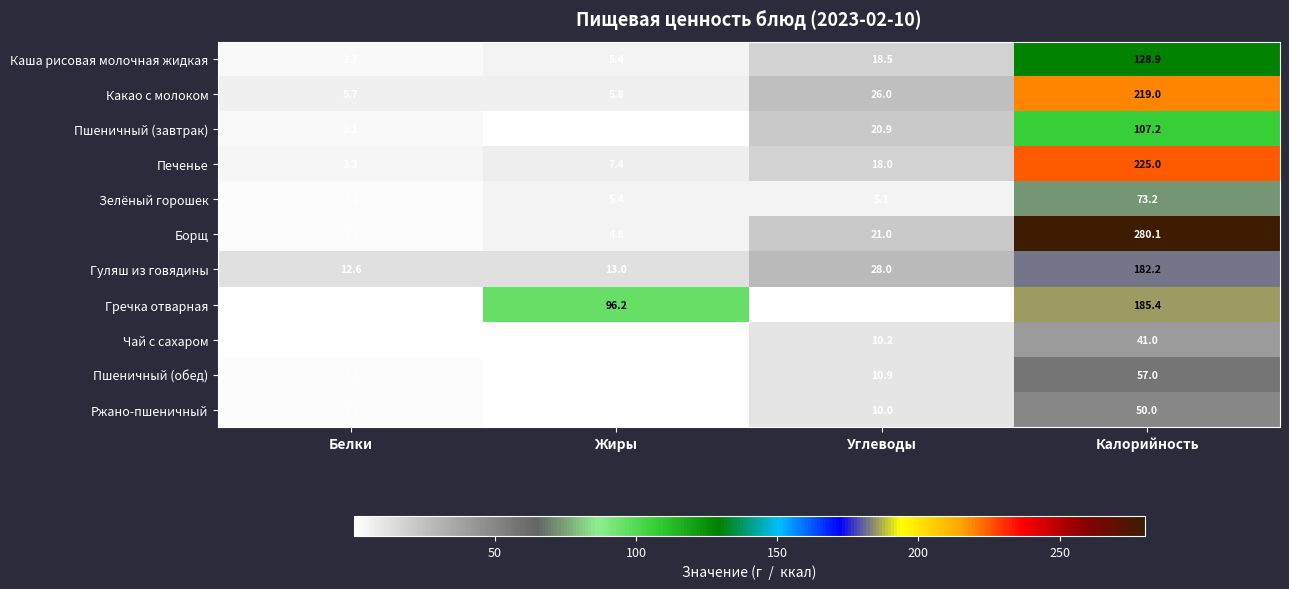

Rank the series by their maximum value, from lowest to highest.

Чай с сахаром, Ржано-пшеничный, Пшеничный (обед), Зелёный горошек, Пшеничный (завтрак), Каша рисовая молочная жидкая, Гуляш из говядины, Гречка отварная, Какао с молоком, Печенье, Борщ